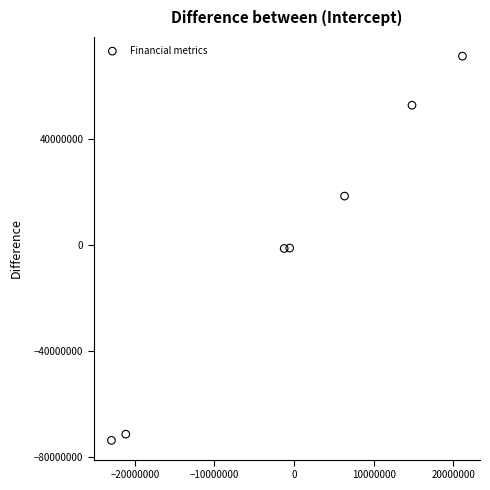

What is the average X value?

-513718